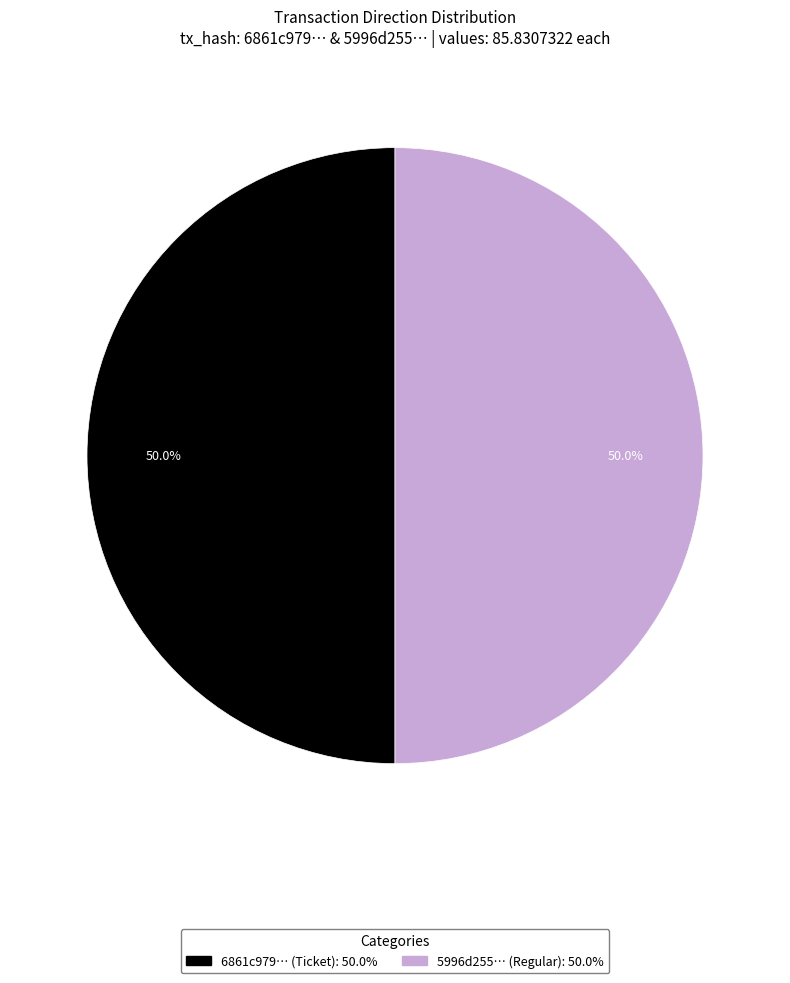

How many slices are in this pie chart?

2